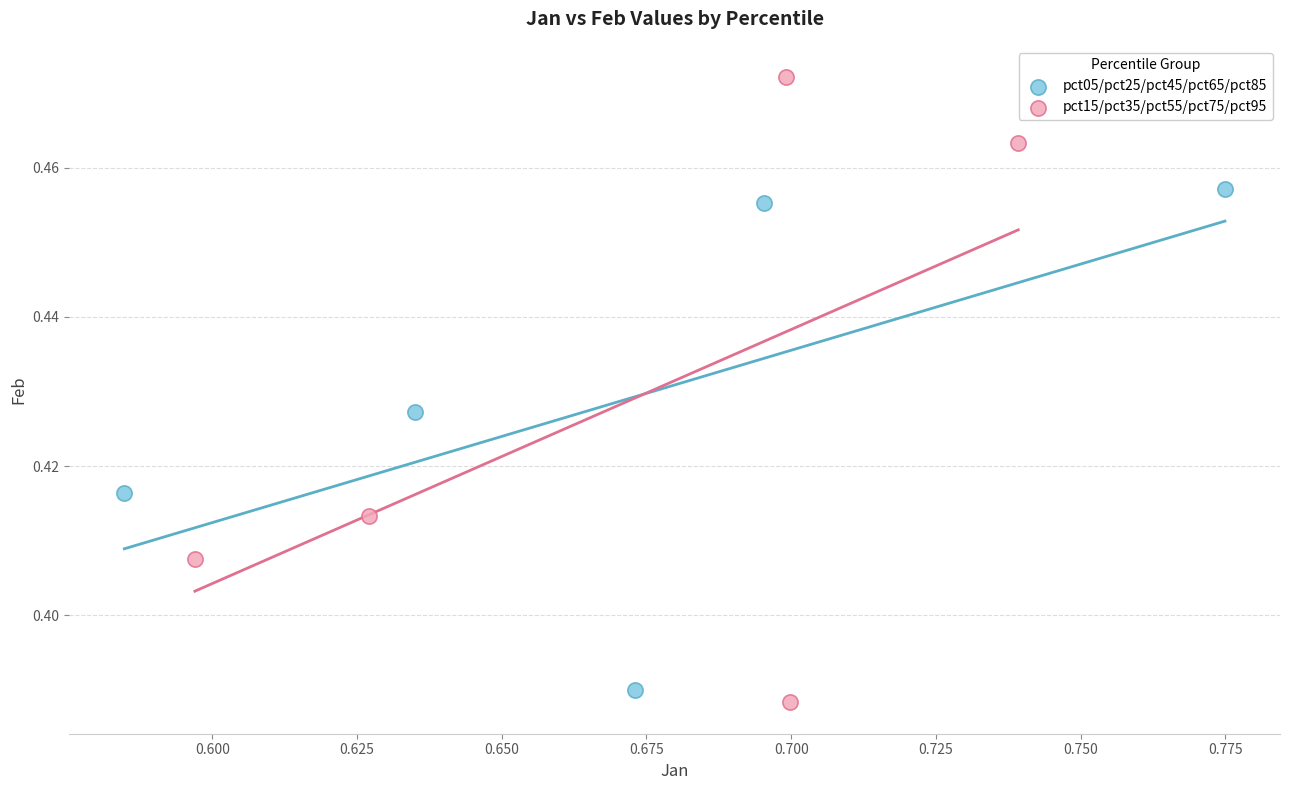

Which series reaches the maximum Y coordinate?

pct15/pct35/pct55/pct75/pct95